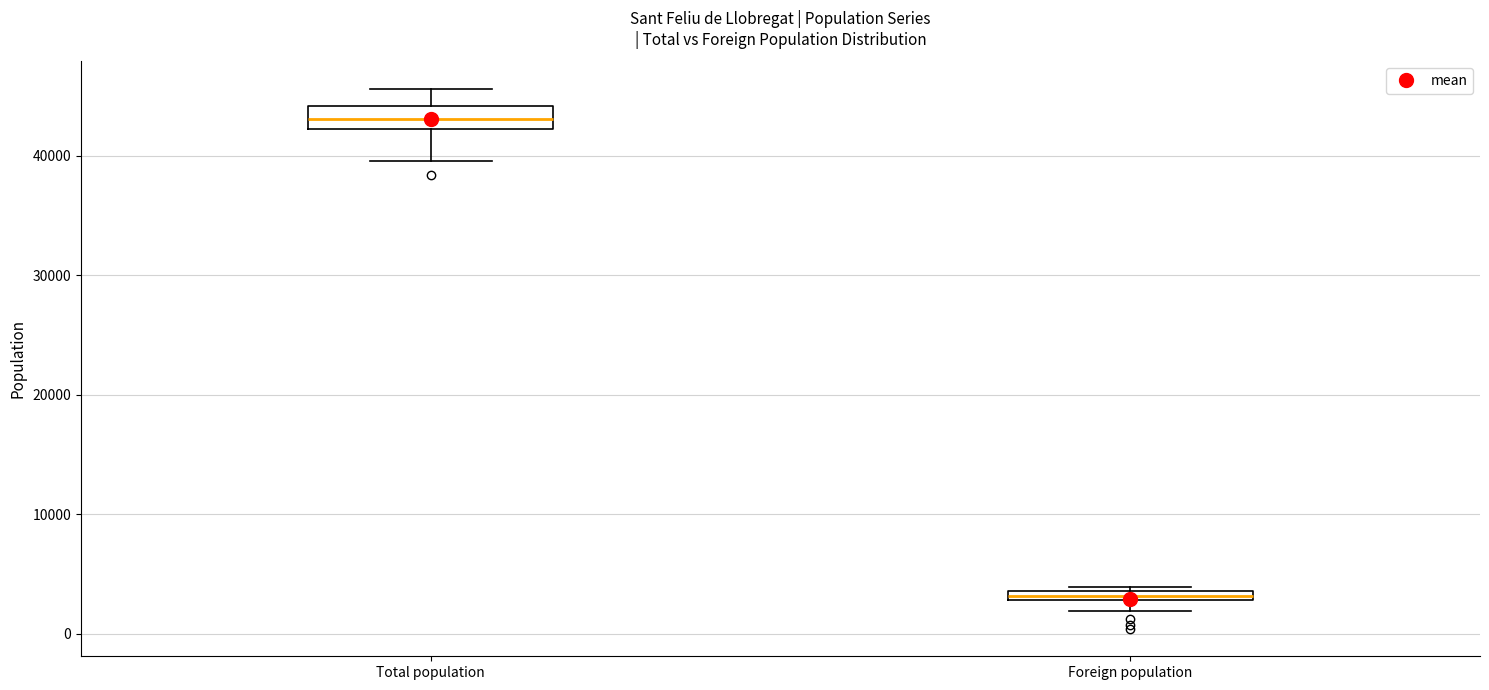

Which box has the highest median line?

Total population